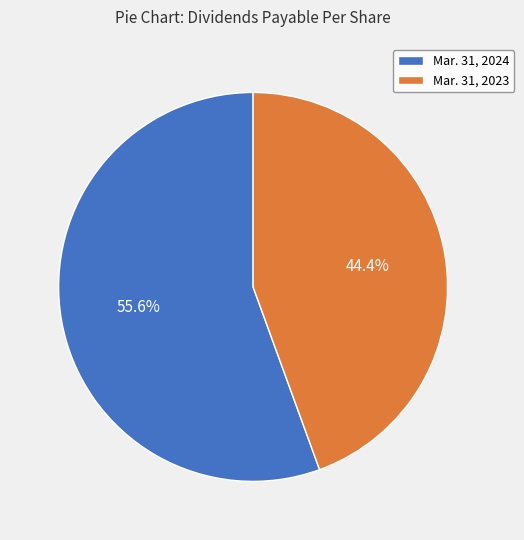

What percentage is the Mar. 31, 2024 slice, to the nearest percent?

56%